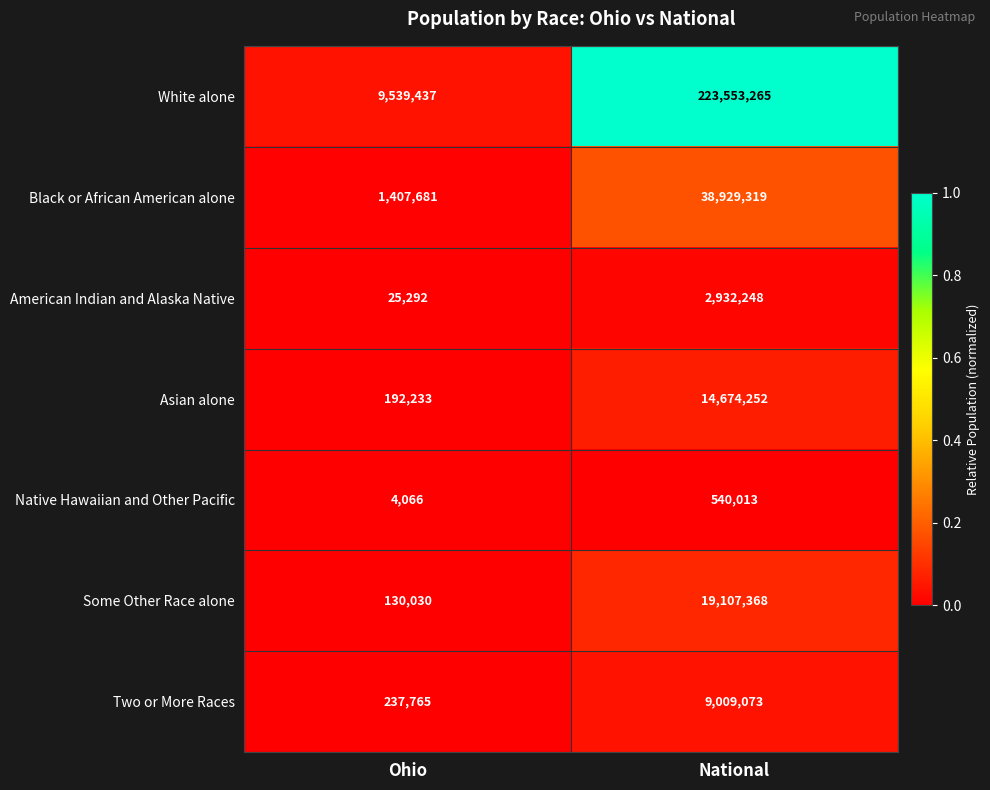

At which label does Some Other Race alone reach its peak?

National